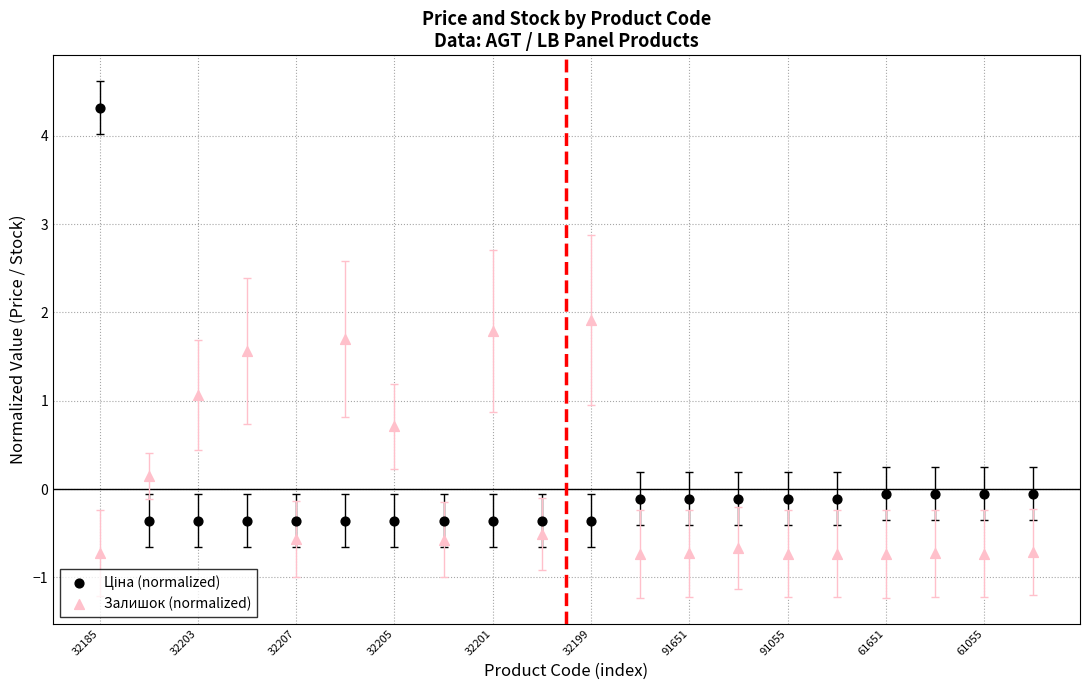

Which series contains the lowest Y value?

Залишок (normalized)